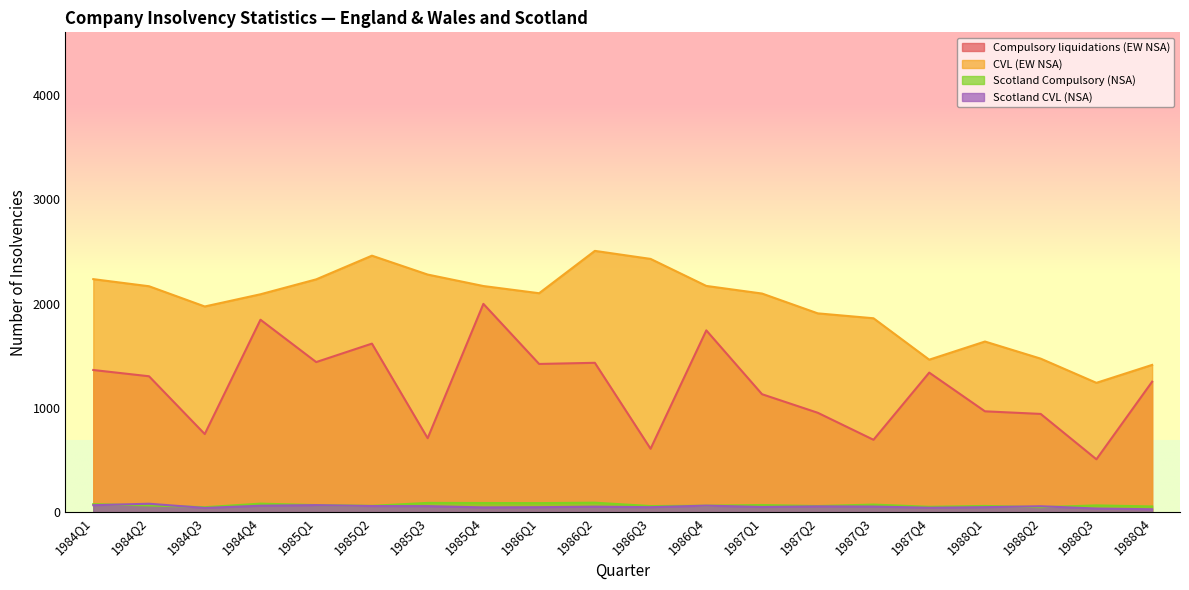

Reading left to right, transcribe all the data shown in this chart.

Compulsory liquidations (EW NSA): 1984Q1=1363	1984Q2=1303	1984Q3=749	1984Q4=1845	1985Q1=1439	1985Q2=1616	1985Q3=709	1985Q4=1997	1986Q1=1421	1986Q2=1432	1986Q3=608	1986Q4=1743	1987Q1=1131	1987Q2=953	1987Q3=694	1987Q4=1338	1988Q1=967	1988Q2=942	1988Q3=507	1988Q4=1251
CVL (EW NSA): 1984Q1=2234	1984Q2=2166	1984Q3=1972	1984Q4=2089	1985Q1=2232	1985Q2=2459	1985Q3=2278	1985Q4=2168	1986Q1=2099	1986Q2=2505	1986Q3=2428	1986Q4=2169	1987Q1=2096	1987Q2=1906	1987Q3=1859	1987Q4=1462	1988Q1=1636	1988Q2=1472	1988Q3=1240	1988Q4=1412
Scotland Compulsory (NSA): 1984Q1=77	1984Q2=65	1984Q3=48	1984Q4=82	1985Q1=68	1985Q2=61	1985Q3=89	1985Q4=88	1986Q1=87	1986Q2=91	1986Q3=59	1986Q4=62	1987Q1=69	1987Q2=59	1987Q3=73	1987Q4=52	1988Q1=60	1988Q2=48	1988Q3=65	1988Q4=55
Scotland CVL (NSA): 1984Q1=67	1984Q2=81	1984Q3=41	1984Q4=62	1985Q1=68	1985Q2=59	1985Q3=58	1985Q4=46	1986Q1=48	1986Q2=53	1986Q3=48	1986Q4=63	1987Q1=50	1987Q2=56	1987Q3=54	1987Q4=43	1988Q1=48	1988Q2=57	1988Q3=35	1988Q4=28